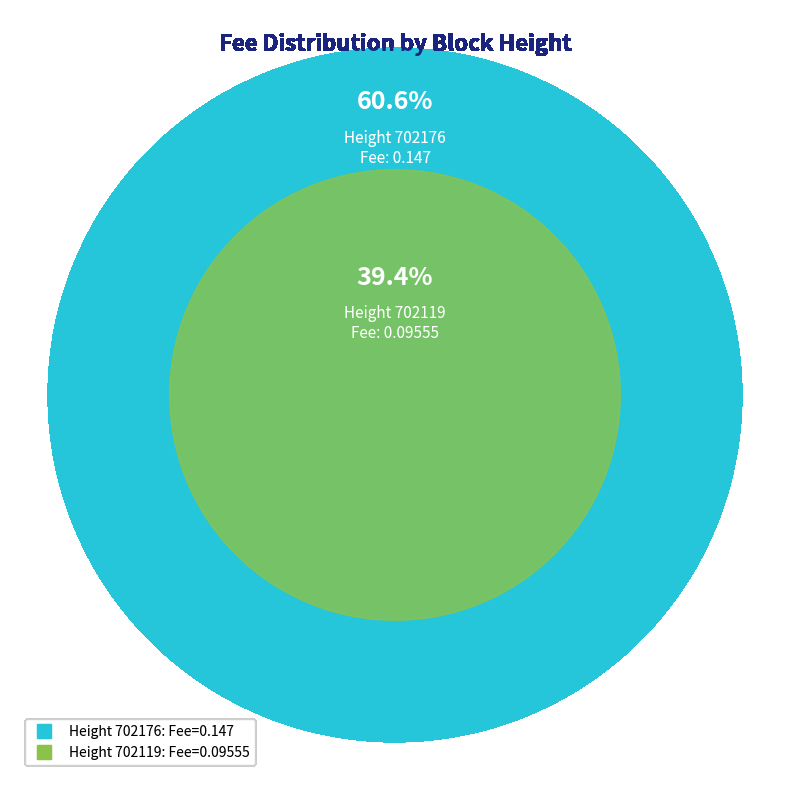

How many slices are in this pie chart?

2